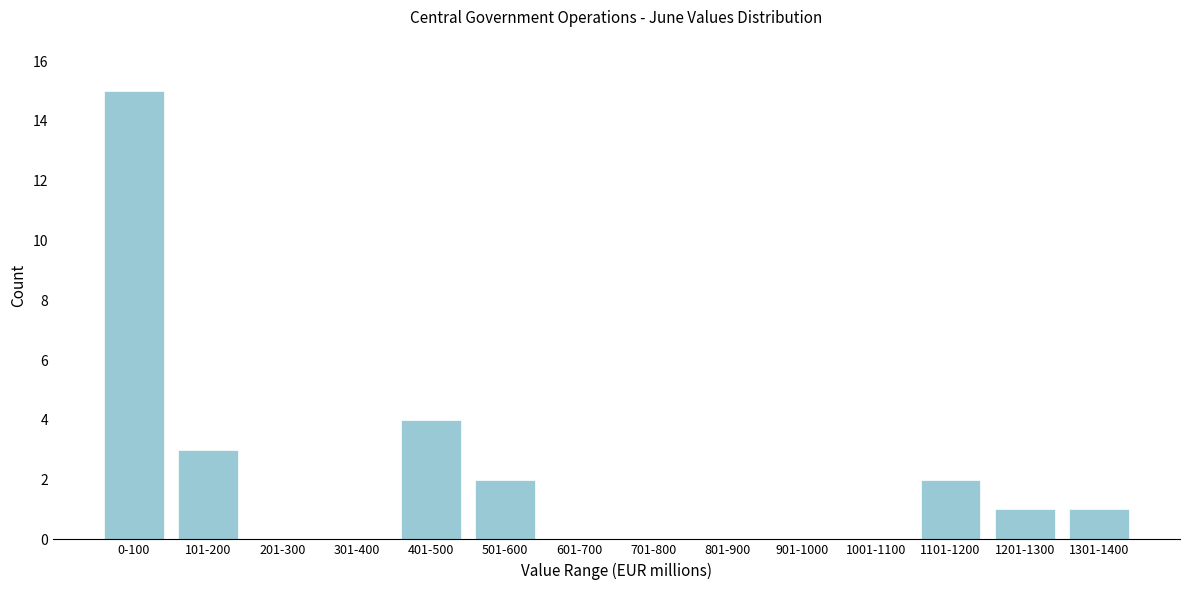

Reading left to right, what are all the values shown in this chart?

0-100=15	101-200=3	201-300=0	301-400=0	401-500=4	501-600=2	601-700=0	701-800=0	801-900=0	901-1000=0	1001-1100=0	1101-1200=2	1201-1300=1	1301-1400=1